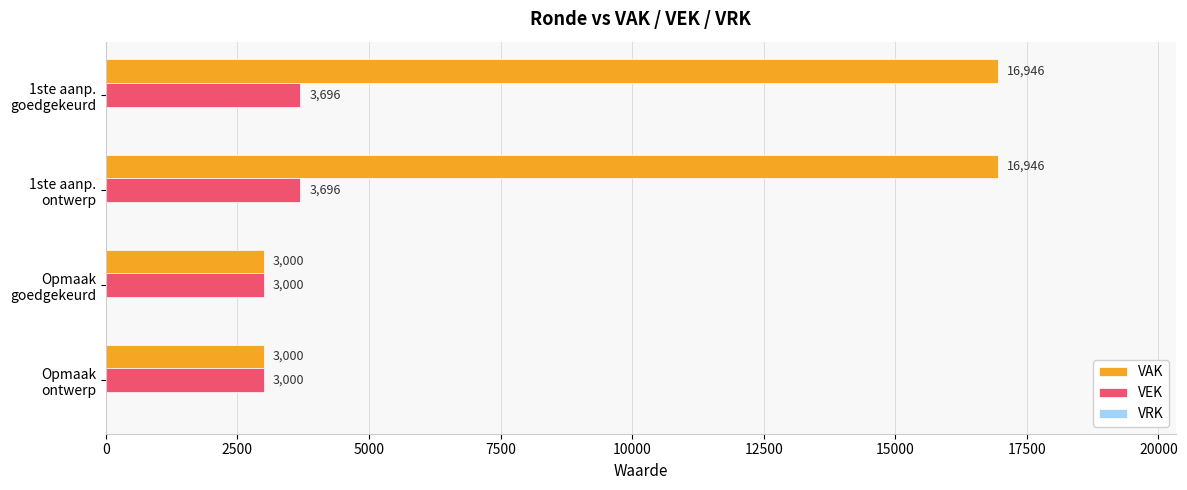

List the series in order of their peak value, lowest first.

VEK, VAK